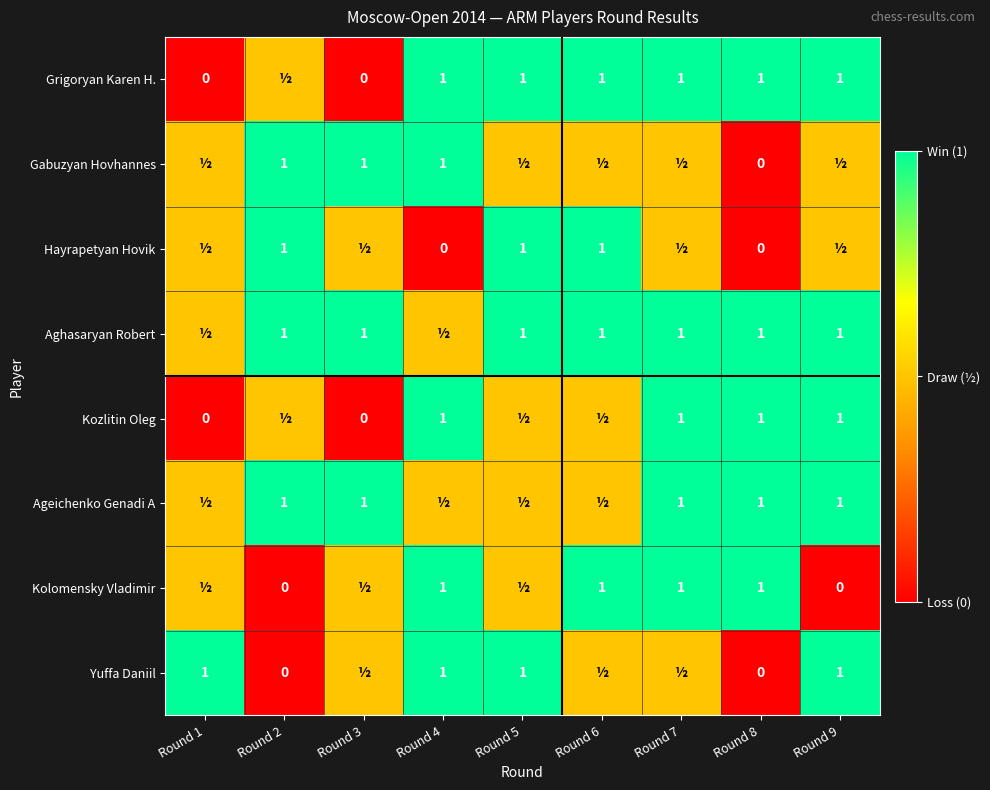

What is the sum of the Grigoryan Karen H. values at Round 4 and Round 6?

2.0